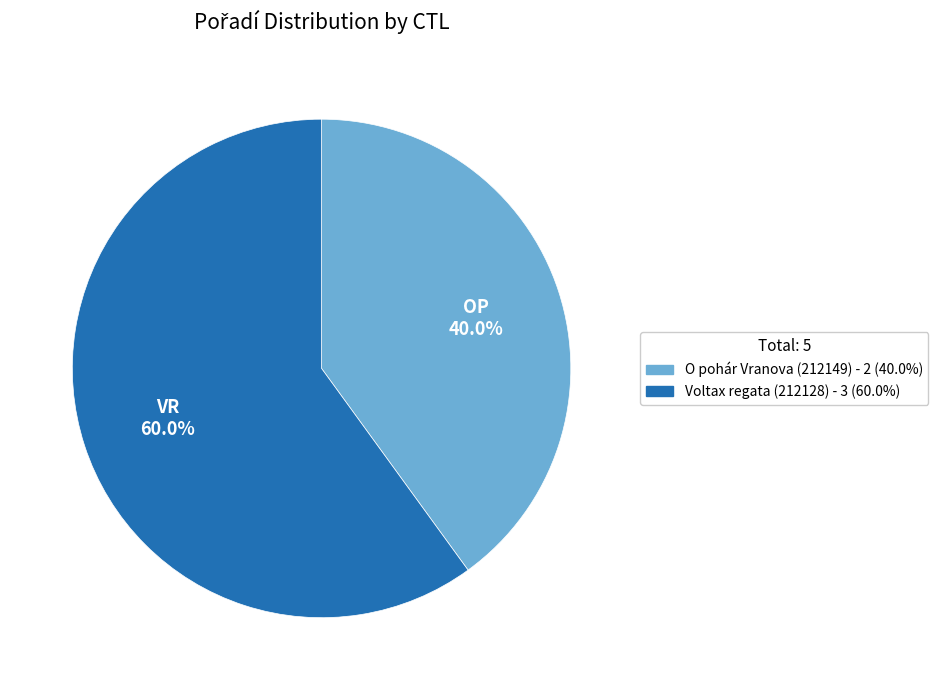

Rank the categories by value from lowest to highest.

O pohár Vranova (212149), Voltax regata (212128)